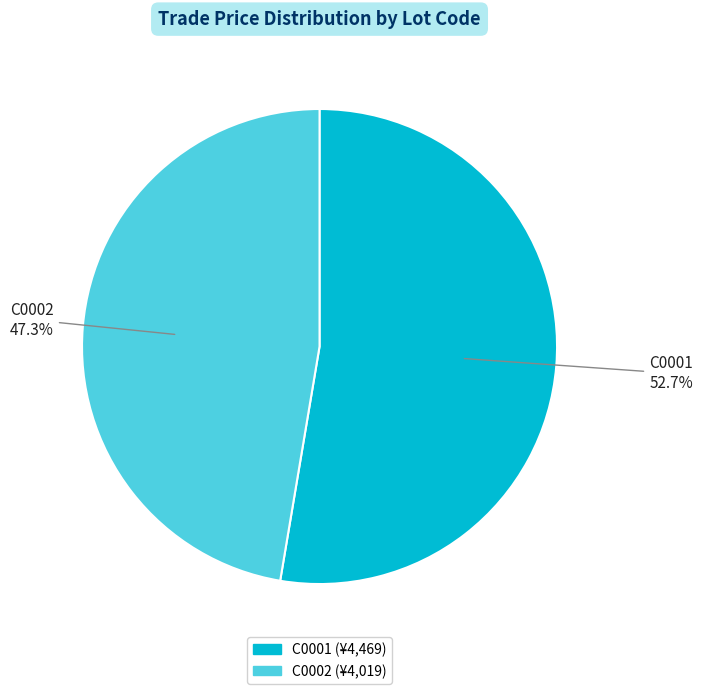

Does any single category account for the majority?

Yes